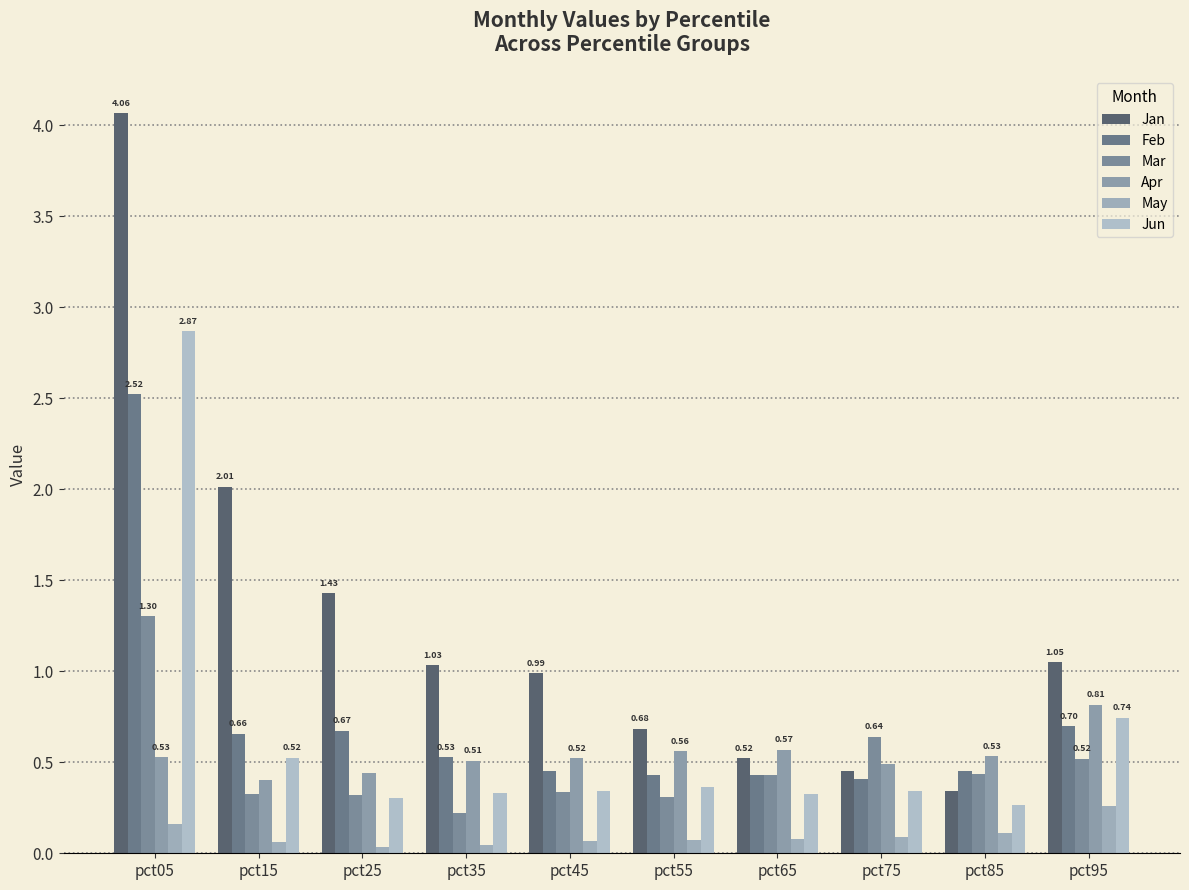

Is the value of Jun at pct05 greater than the value of Feb at pct35?

Yes